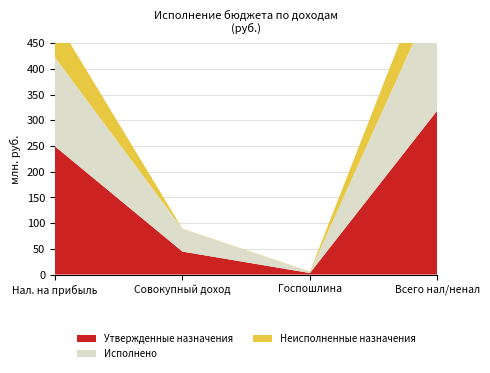

Reading left to right, what are all the values shown in this chart?

Утвержденные назначения: НАЛОГИ НА ПРИБЫЛЬ, ДОХОДЫ=249327000.0	НАЛОГИ НА СОВОКУПНЫЙ ДОХОД=44650700.0	ГОСУДАРСТВЕННАЯ ПОШЛИНА=2920000.0	НАЛОГОВЫЕ И НЕНАЛОГОВЫЕ ДОХОДЫ=319373100.0
Исполнено: НАЛОГИ НА ПРИБЫЛЬ, ДОХОДЫ=173382811.9	НАЛОГИ НА СОВОКУПНЫЙ ДОХОД=44178771.1	ГОСУДАРСТВЕННАЯ ПОШЛИНА=2309169.0	НАЛОГОВЫЕ И НЕНАЛОГОВЫЕ ДОХОДЫ=235519567.8
Неисполненные назначения: НАЛОГИ НА ПРИБЫЛЬ, ДОХОДЫ=75944188.0	НАЛОГИ НА СОВОКУПНЫЙ ДОХОД=471928.9	ГОСУДАРСТВЕННАЯ ПОШЛИНА=610831.0	НАЛОГОВЫЕ И НЕНАЛОГОВЫЕ ДОХОДЫ=83853532.2